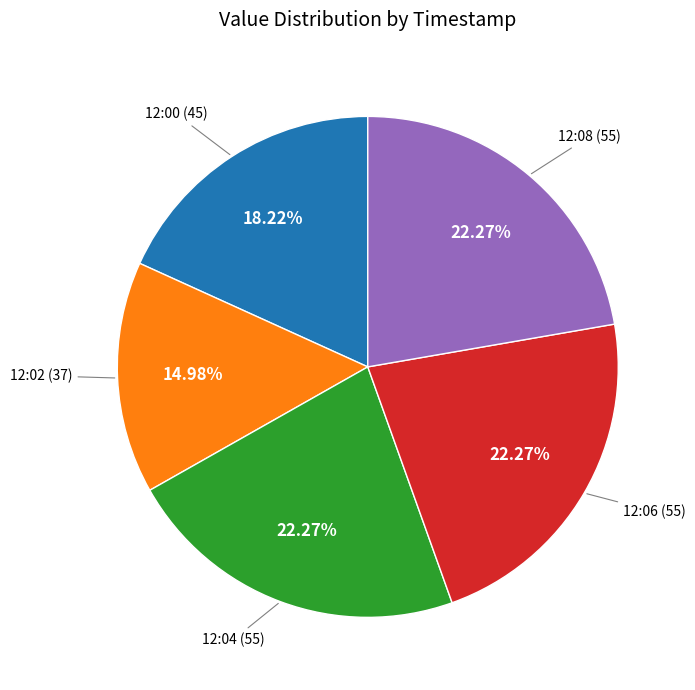

Is there any slice that represents more than half of the pie?

No